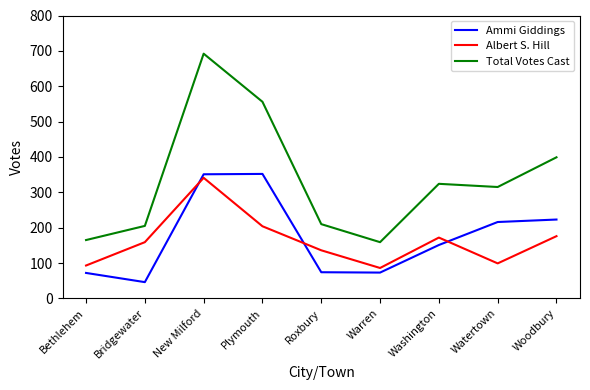

At which label does Albert S. Hill reach its minimum?

Warren